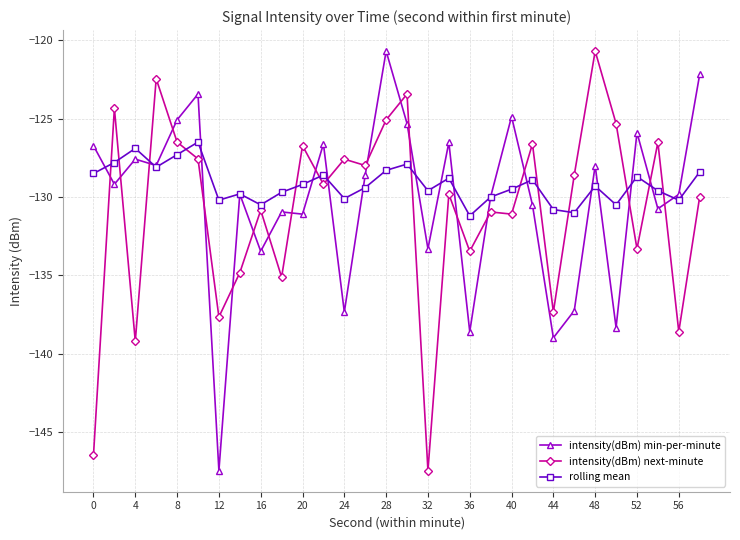

After their last crossing, which series has the higher values: intensity(dBm) next-minute or intensity(dBm) min-per-minute?

intensity(dBm) min-per-minute